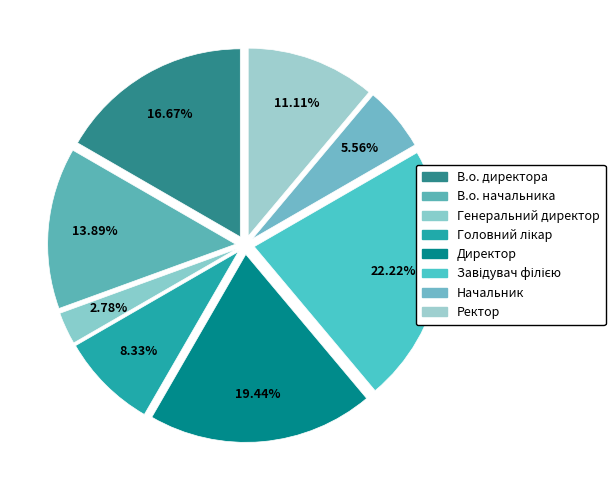

Rank the categories by value from lowest to highest.

Генеральний директор, Начальник, Головний лікар, Ректор, В.о. начальника, В.о. директора, Директор, Завідувач філією